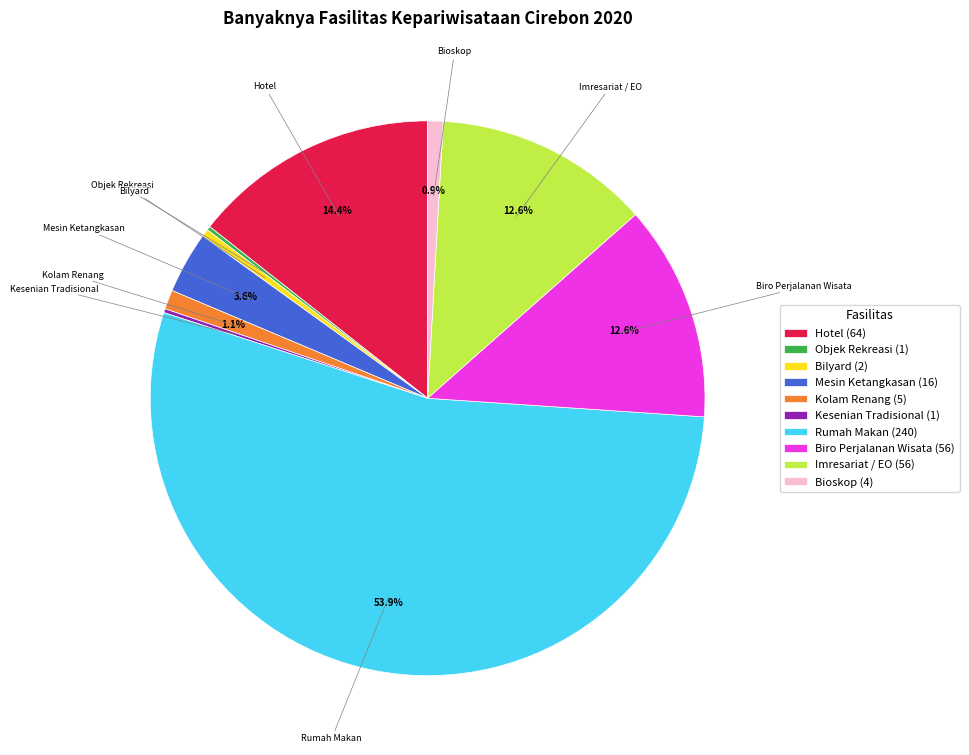

Is the sum of Imresariat / EO and Bilyard greater than half?

No